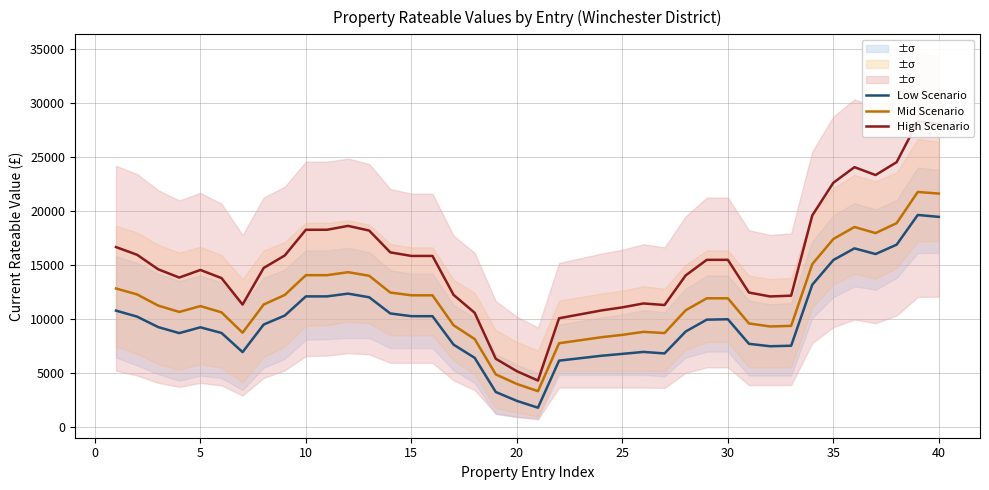

How many lines are shown in the chart?

3